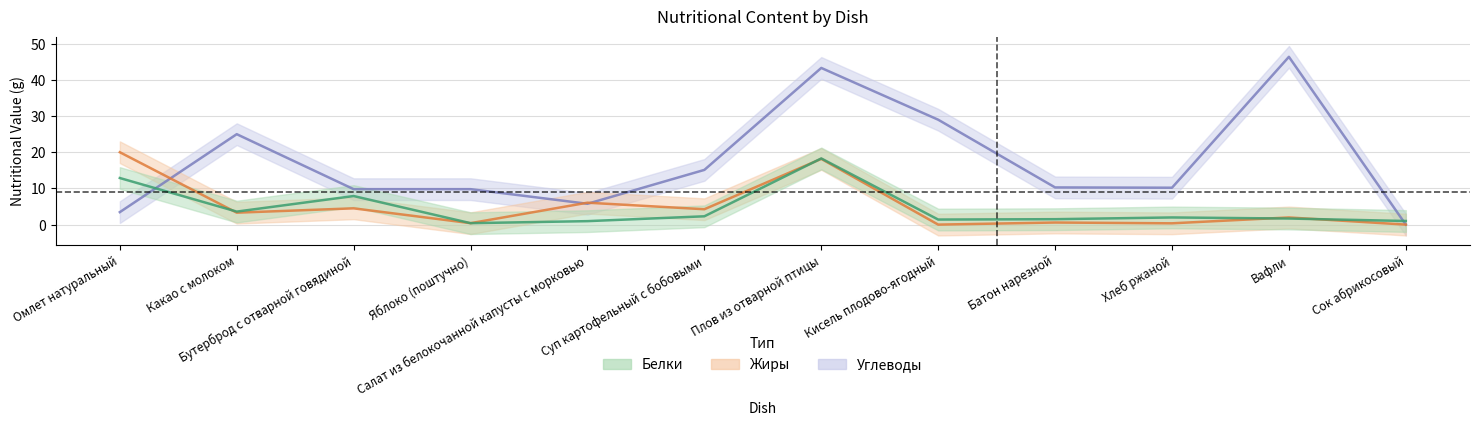

How many data points in Углеводы are less than 10?

5